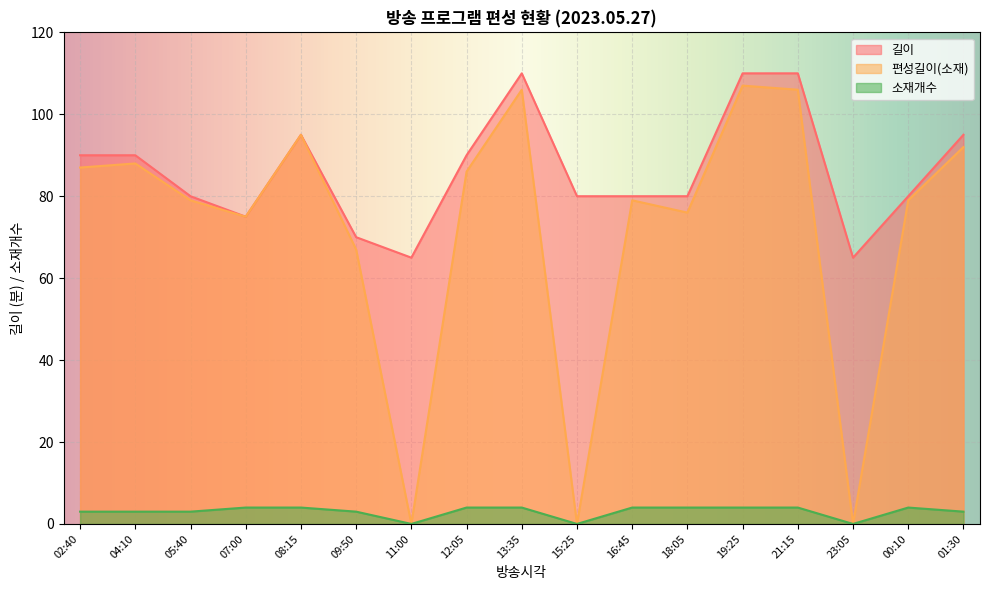

What position from the left is 01:30?

17